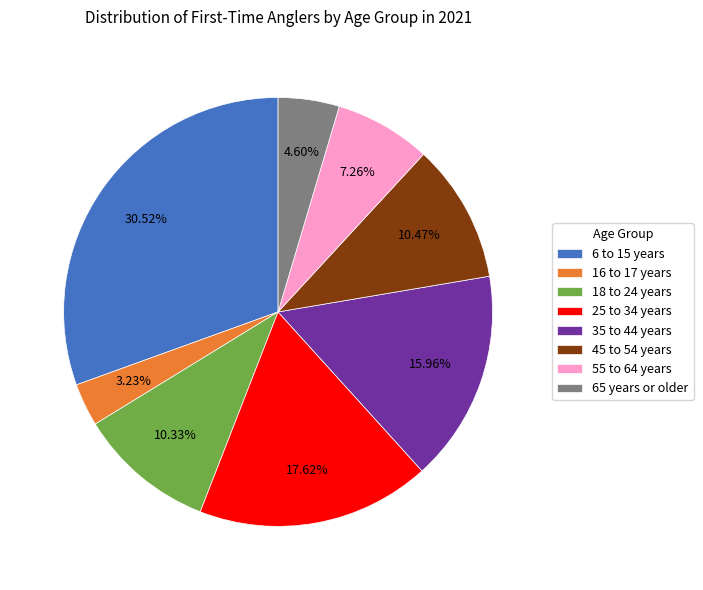

How many segments does this pie chart have?

8